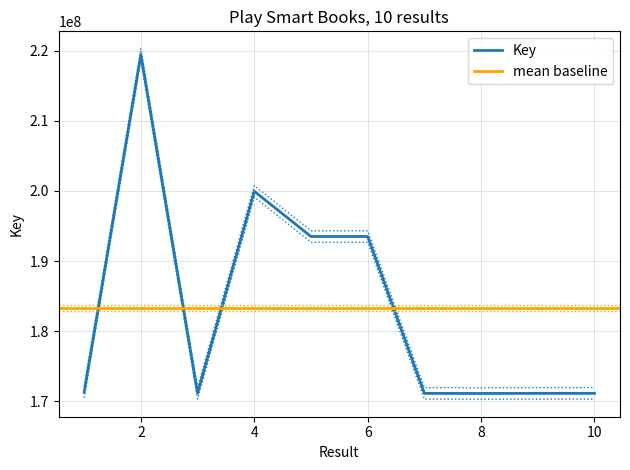

What is the ratio of the value at 1 to the value at 4?

0.9